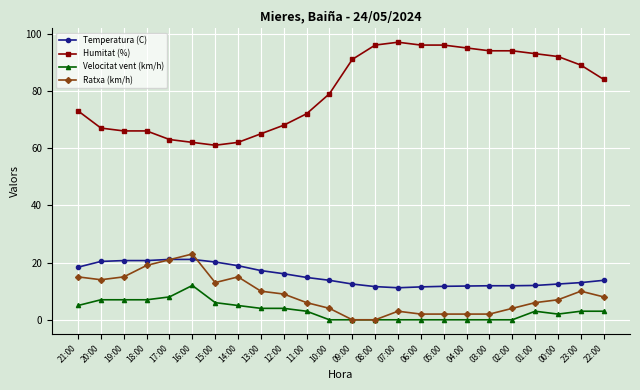

What is the maximum value shown in the chart?

97.0